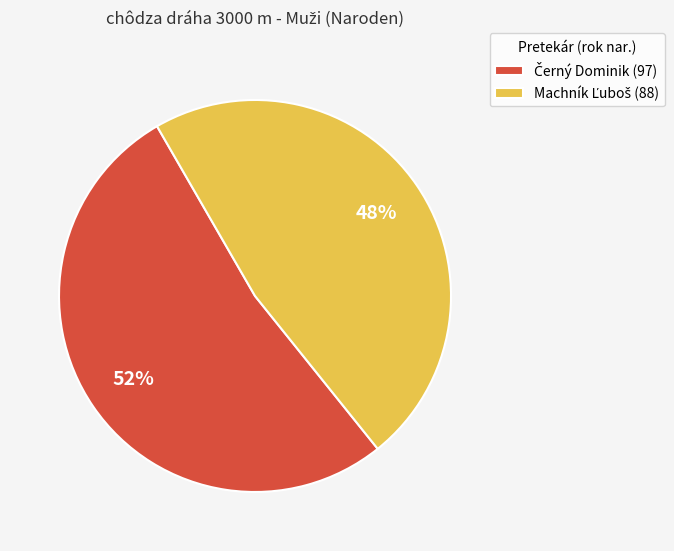

To the nearest percent, what is the average slice percentage?

50%